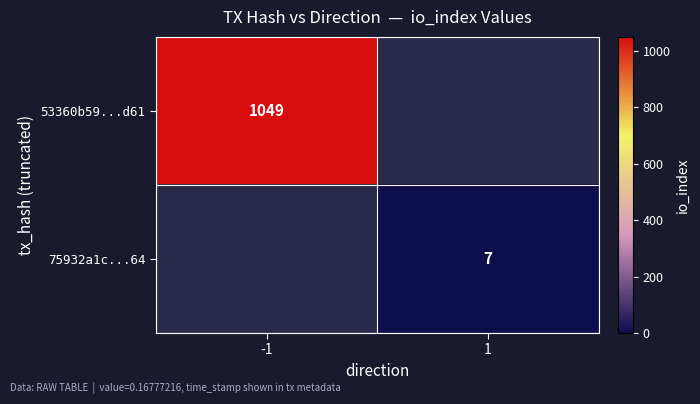

Is it true that 75932a1c...64 equals 10 at 1?

False